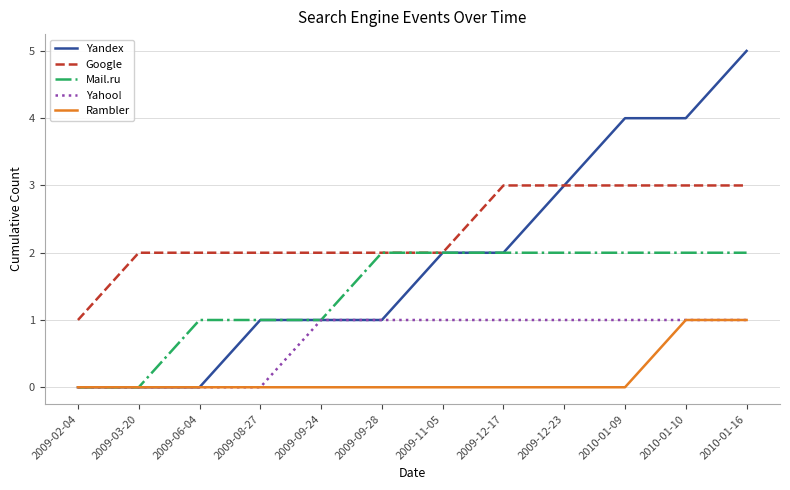

What is the difference between the Yahoo! values at 2009-12-23 and 2009-06-04?

1